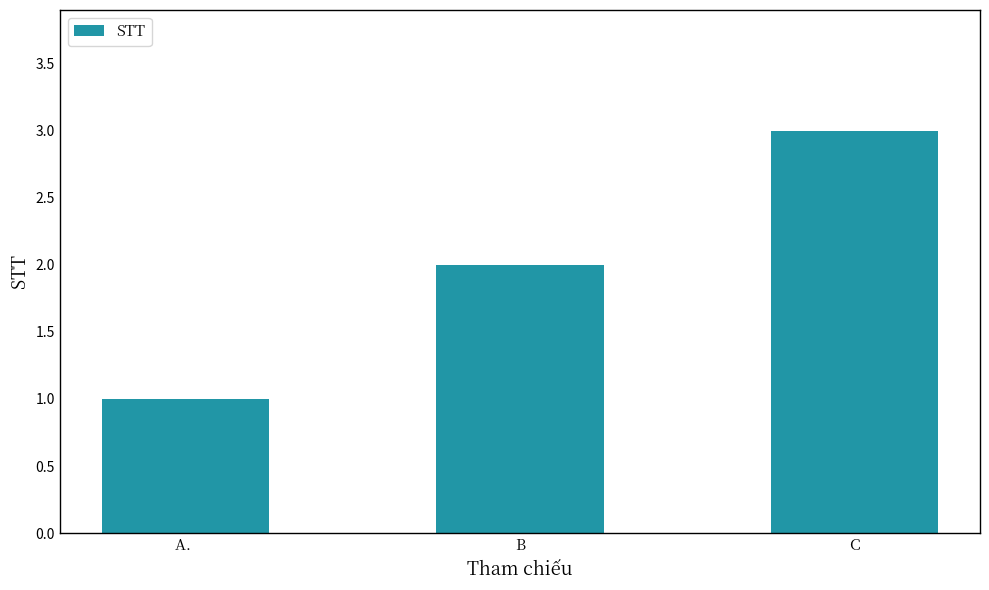

What position from the right is B?

2